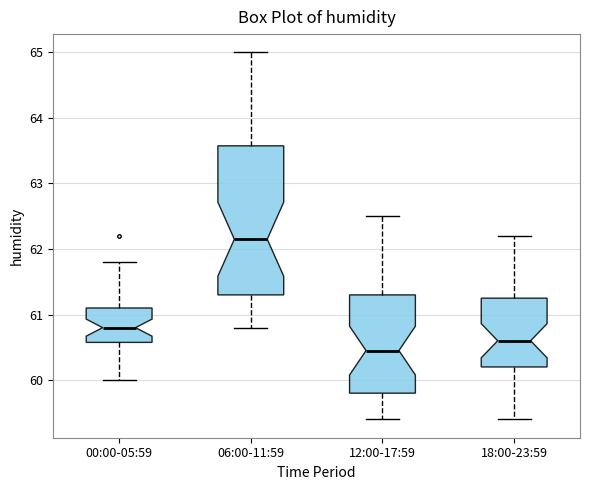

Reading left to right, transcribe this box plot: for each box, give where its median line is, the range the box spans, and where its two whiskers end, as read against the y-axis. The values are not printed on the chart, so give them approximately, as read against the axis.

00:00-05:59: median 60.8, box 60.6 to 61.1, whiskers 60.0 to 61.8
06:00-11:59: median 62.2, box 61.3 to 63.6, whiskers 60.8 to 65.0
12:00-17:59: median 60.5, box 59.8 to 61.3, whiskers 59.4 to 62.5
18:00-23:59: median 60.6, box 60.2 to 61.3, whiskers 59.4 to 62.2